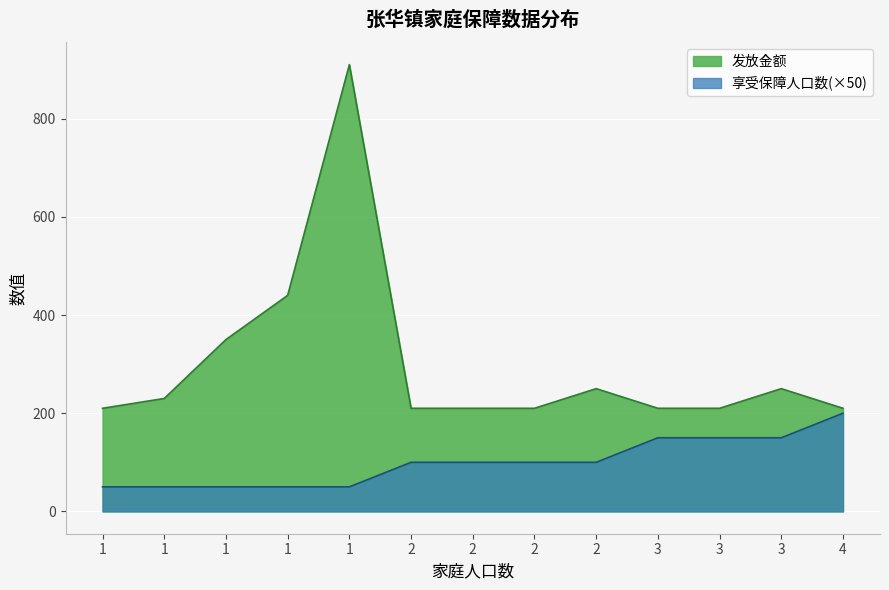

List the series in order of their peak value, highest first.

发放金额, 享受保障人口数(×50)